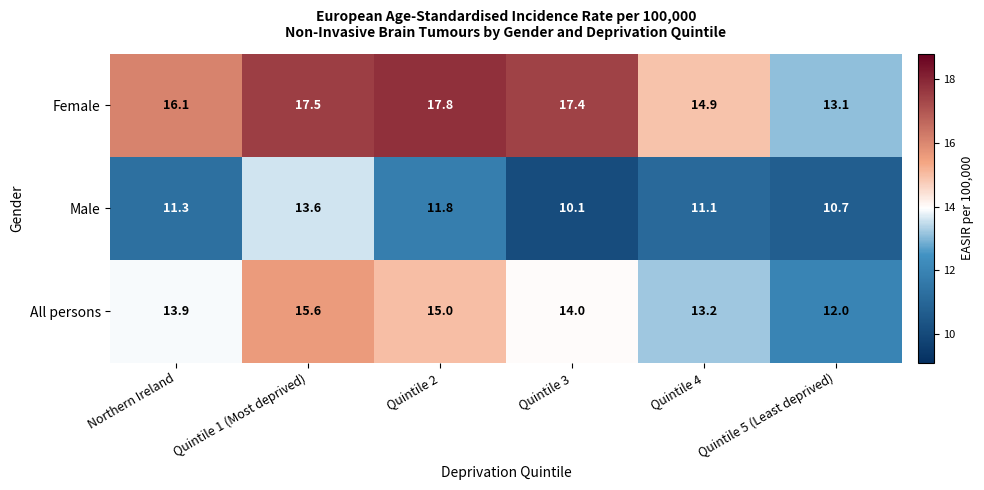

At which category is the sum across all series the highest?

Quintile 1 (Most deprived)